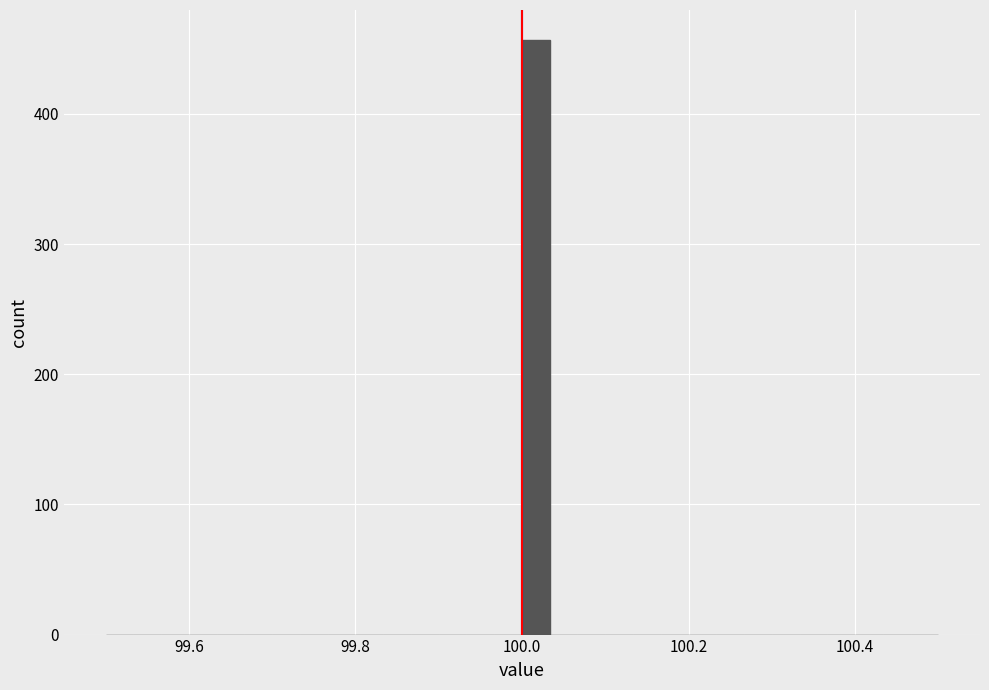

Around what value on the x-axis is the tallest bar? Give the approximate position of its centre, as read against the axis.

100.02